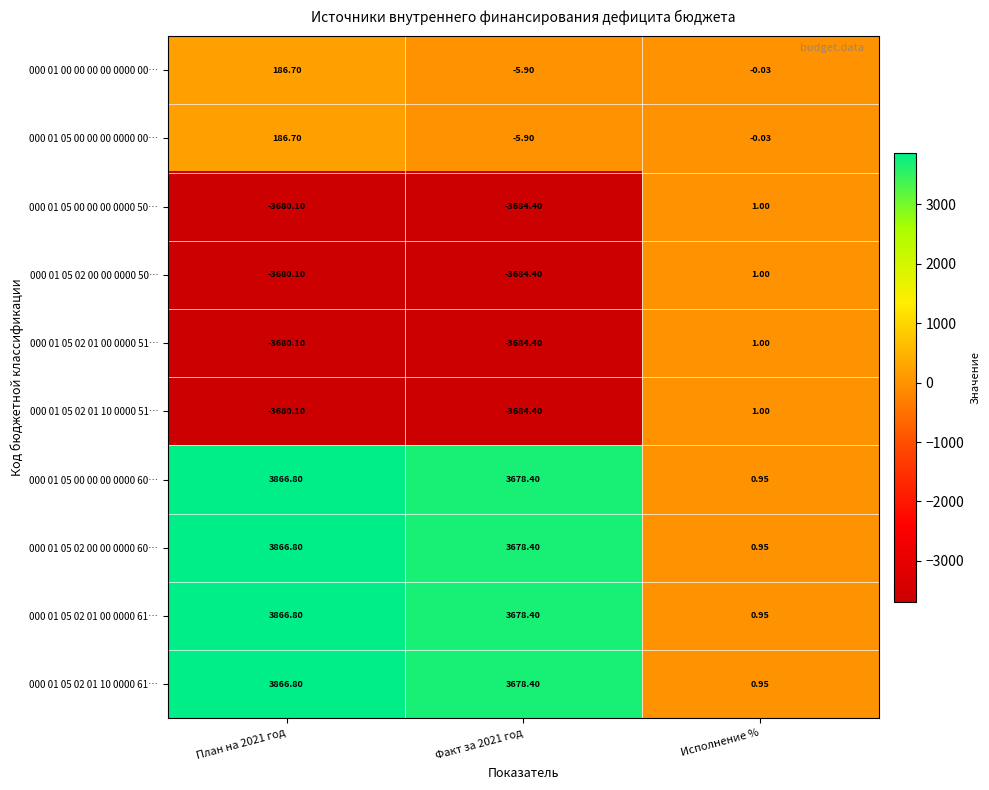

How many data points in 000 01 00 00 00 00 0000 00… are above 0?

1